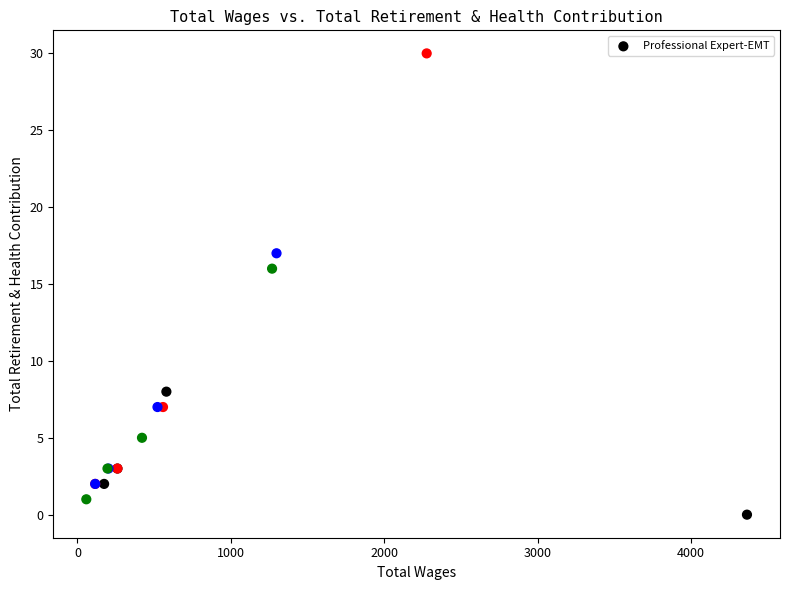

What Y value in the scatter plot is closest to 15?

16